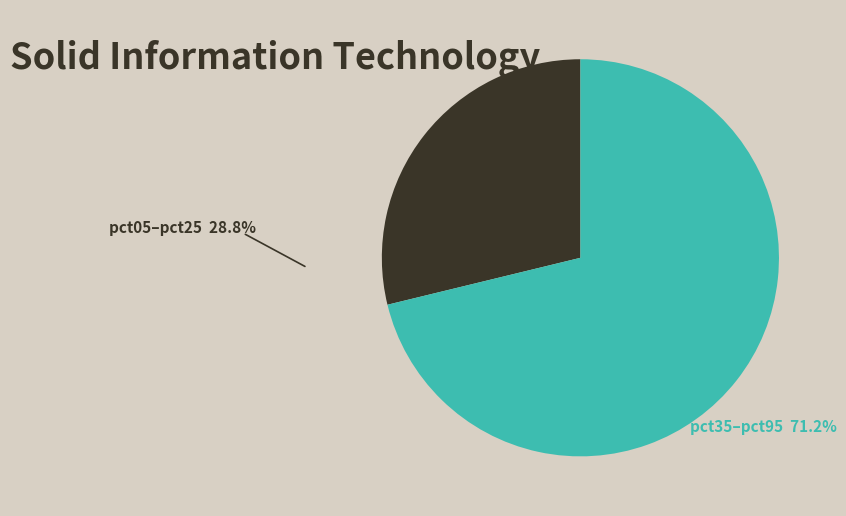

Is there any slice that represents more than half of the pie?

Yes